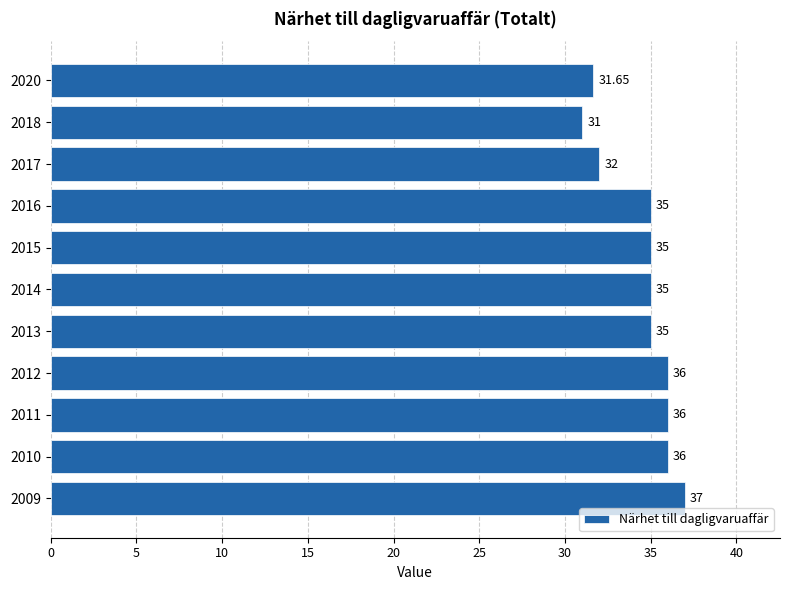

What is the change in value from 2009 to 2015?

-2.0